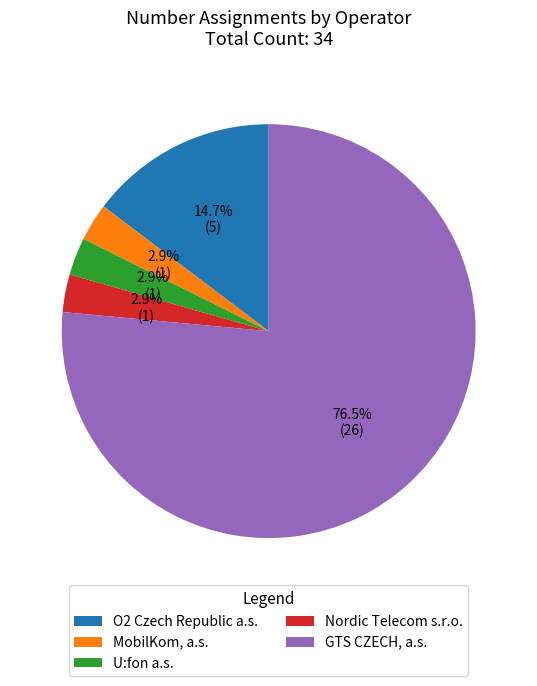

Which category has the biggest portion of the pie?

GTS CZECH, a.s.